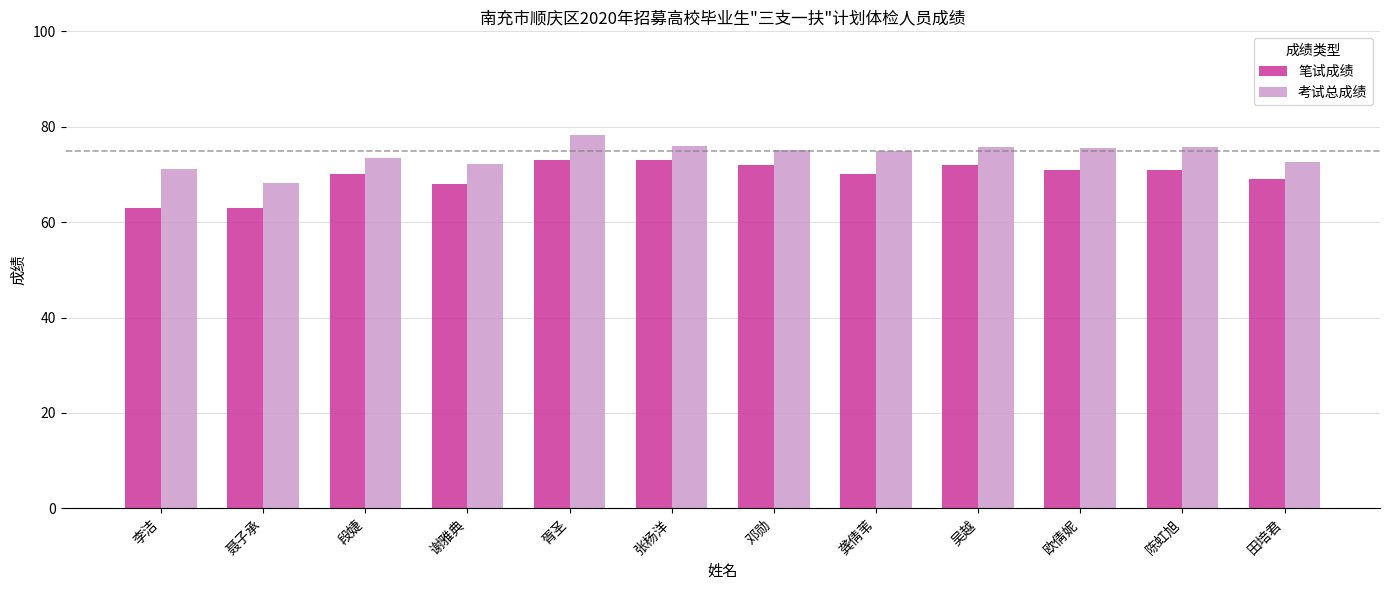

What is the spread (max minus min) of values at 陈虹旭?

4.7